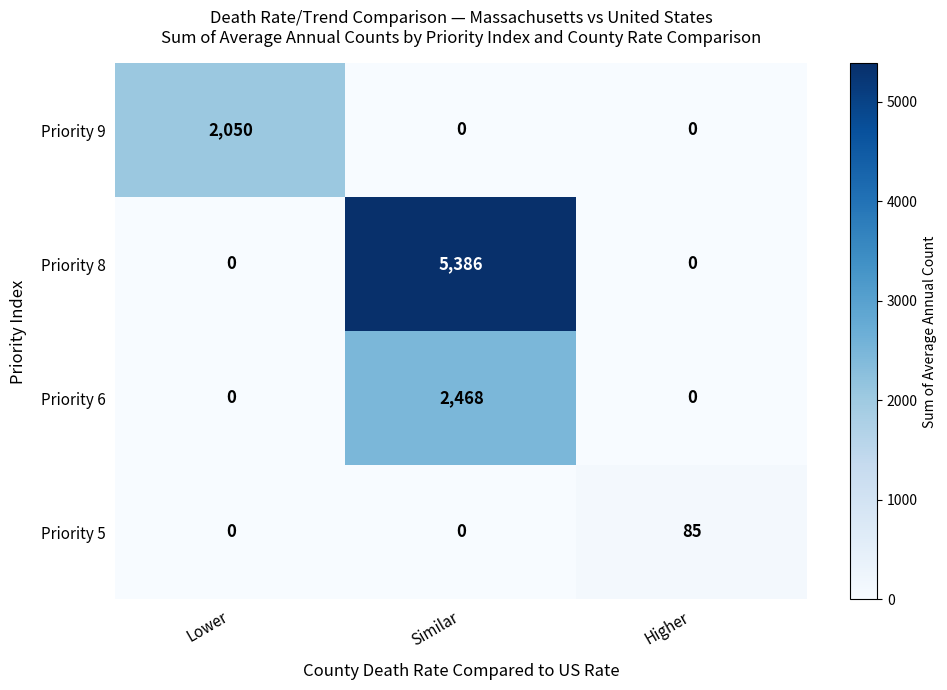

Rank the series by their maximum value, from lowest to highest.

Priority 5, Priority 9, Priority 6, Priority 8